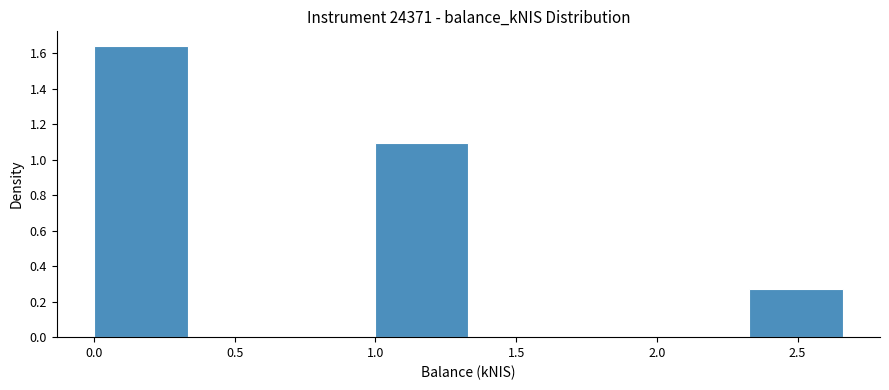

Reading left to right, transcribe this chart: for each bar, give the range it covers on the x-axis and its height. Neither the bar edges nor the heights are printed on the chart, so give them approximately, as read against the axes.

0.00 to 0.35: 1.64
0.35 to 0.65: 0
0.65 to 1.00: 0
1.00 to 1.35: 1.10
1.35 to 1.65: 0
1.65 to 2.00: 0
2.00 to 2.35: 0
2.35 to 2.65: 0.28